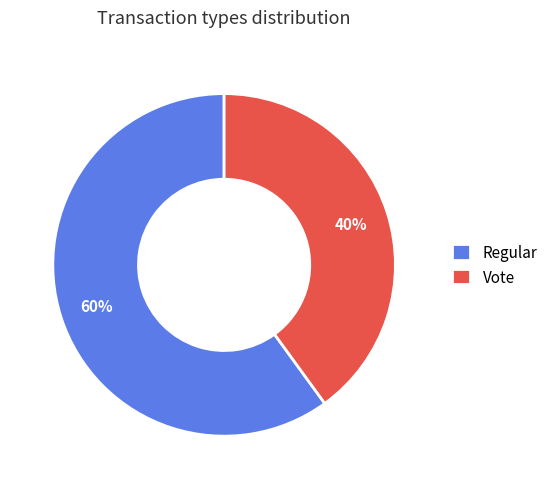

Approximately how many times larger is the value at Regular compared to Vote?

1.5